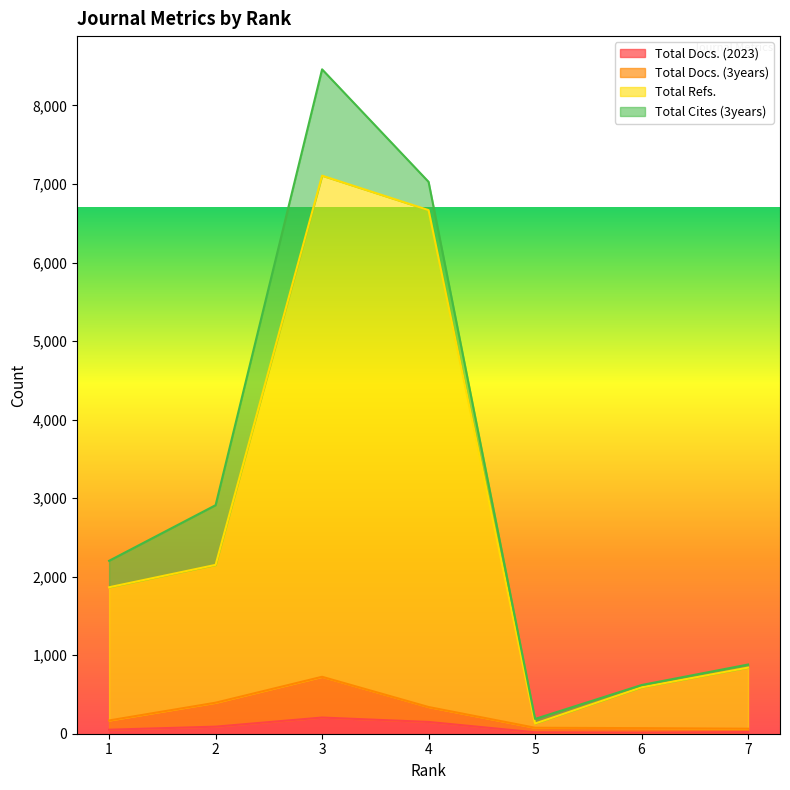

How many lines are shown in the chart?

4